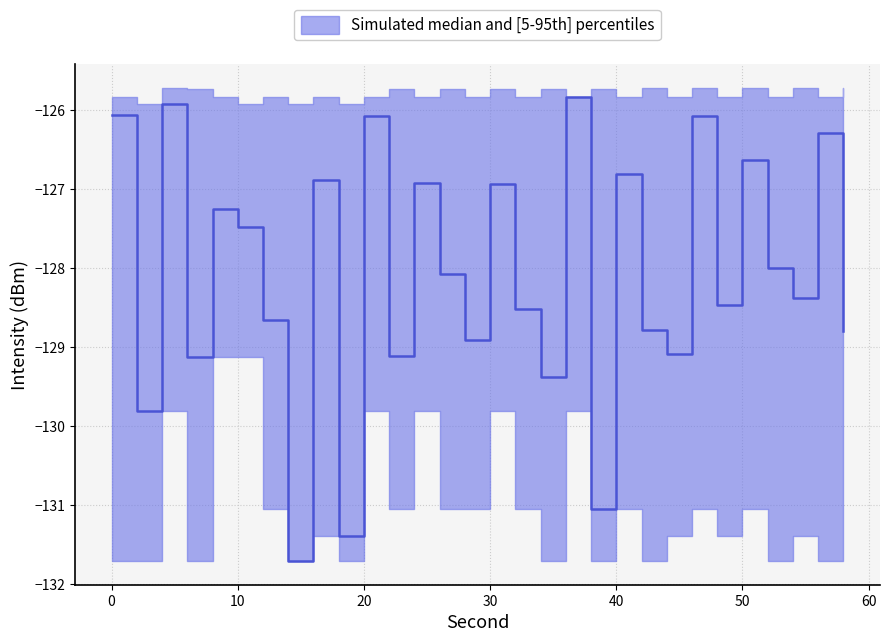

What is the spread (max minus min) of values at 52?

5.9